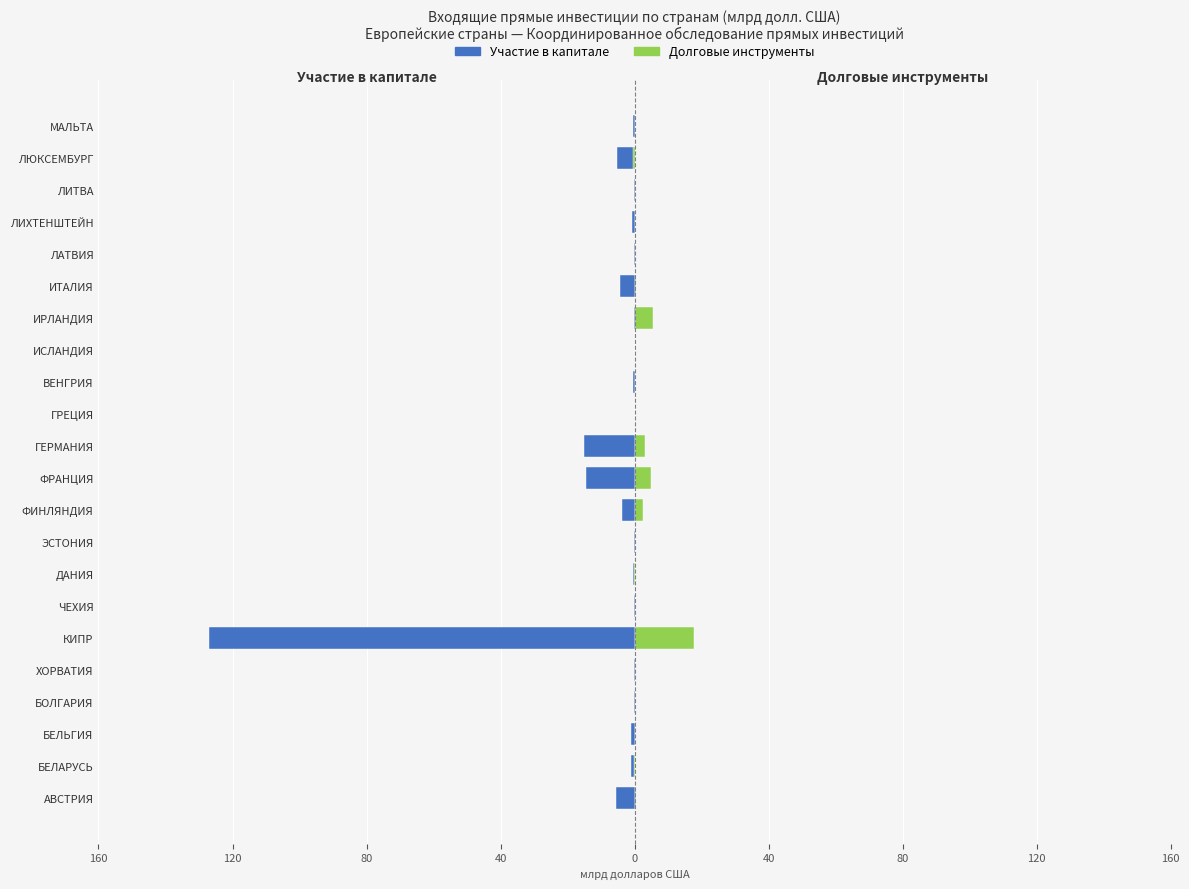

How many data points does each series have?

22